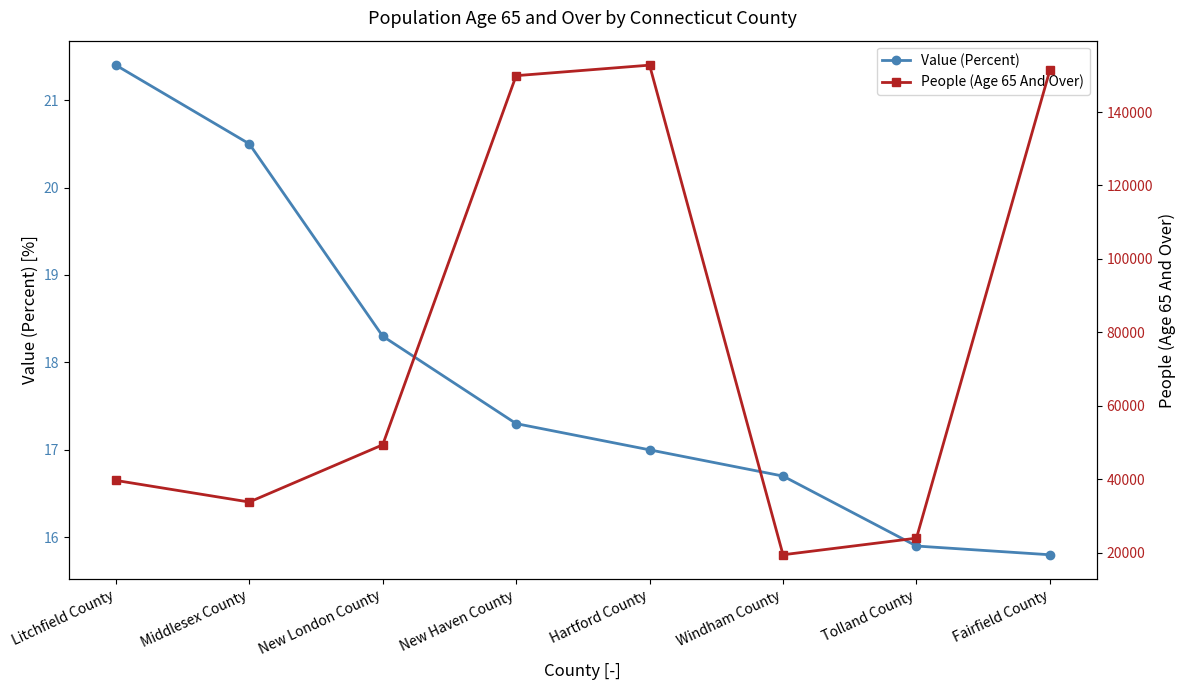

True or false: Value (Percent) has a value of 10.7 at Hartford County.

False